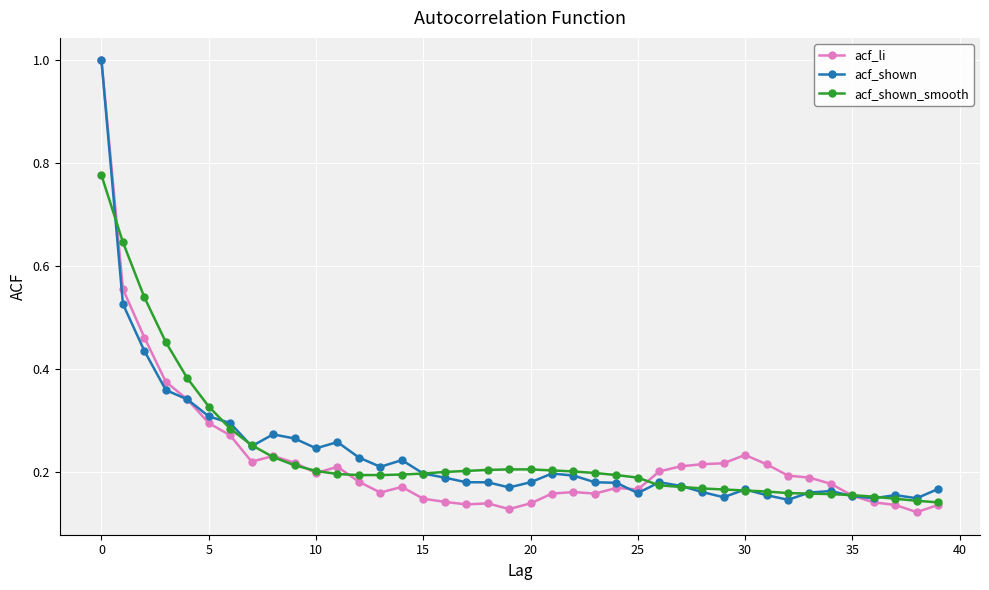

True or false: acf_shown and acf_shown_smooth intersect in this chart.

True